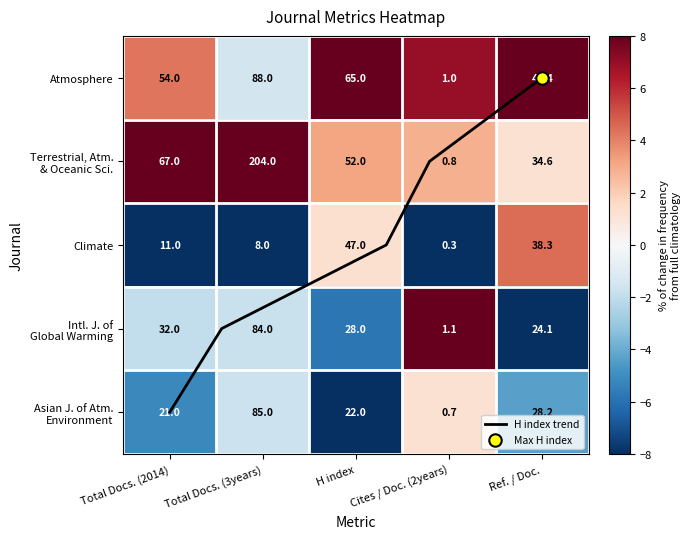

Is the value of Asian J. of Atm. Environment at Ref. / Doc. greater than the value of Climate at Cites / Doc. (2years)?

Yes